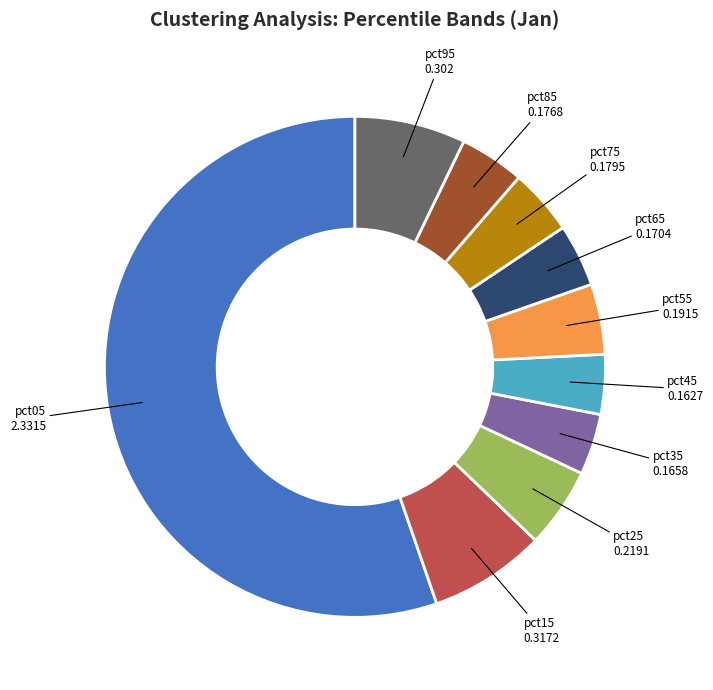

Is there any slice that represents more than half of the pie?

Yes